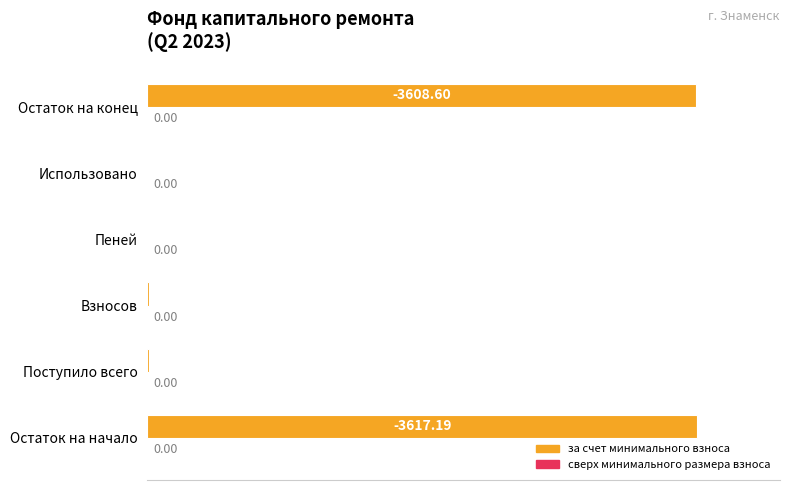

Which label corresponds to the largest value in the chart?

Остаток на начало